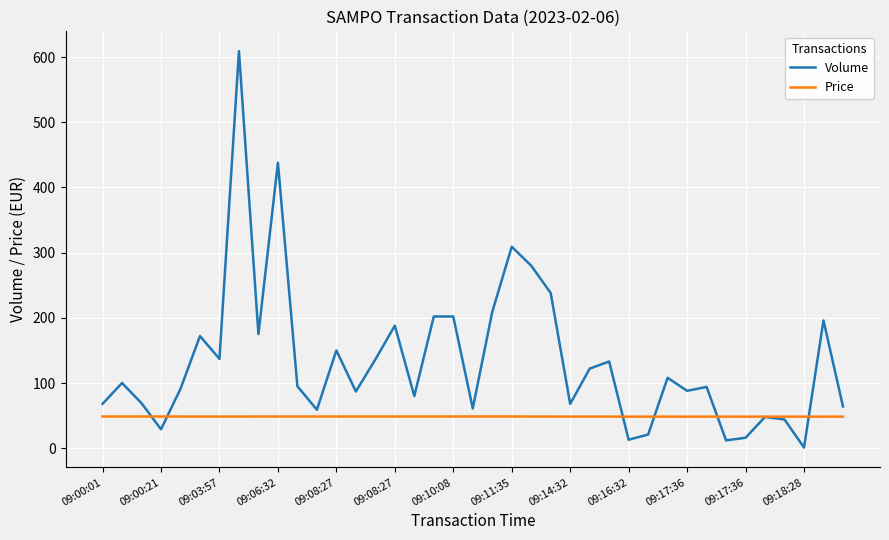

Which series has the widest spread of values?

Volume